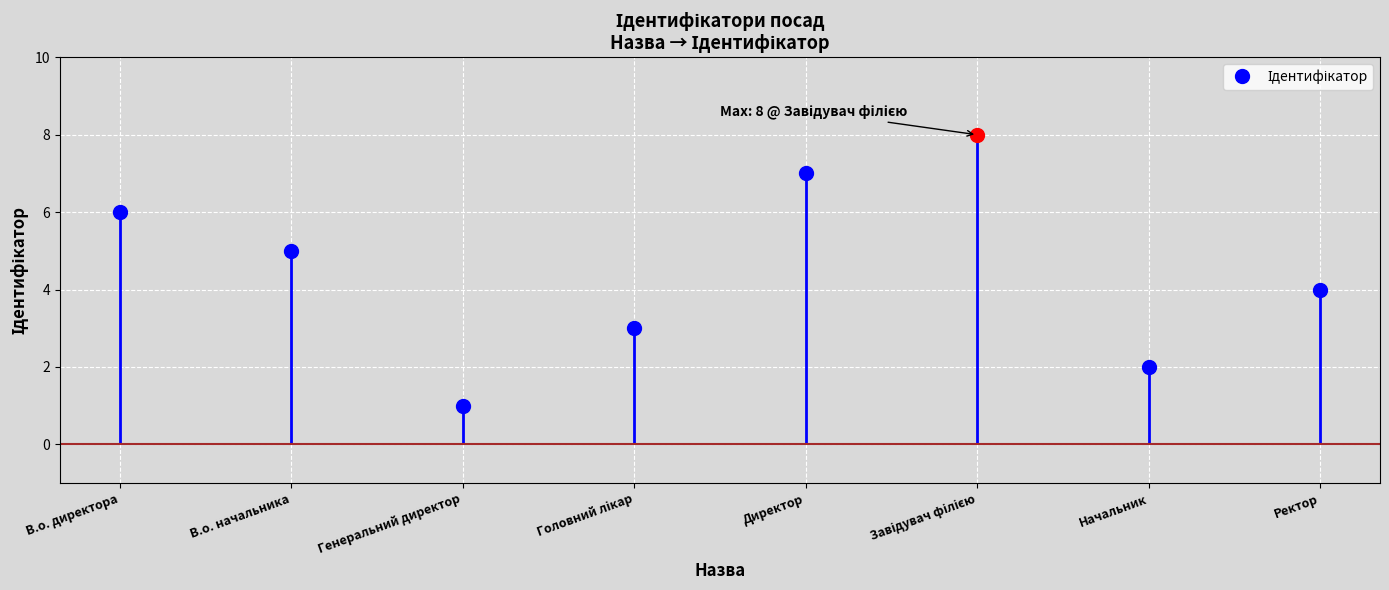

How many values are between 3 and 7?

5